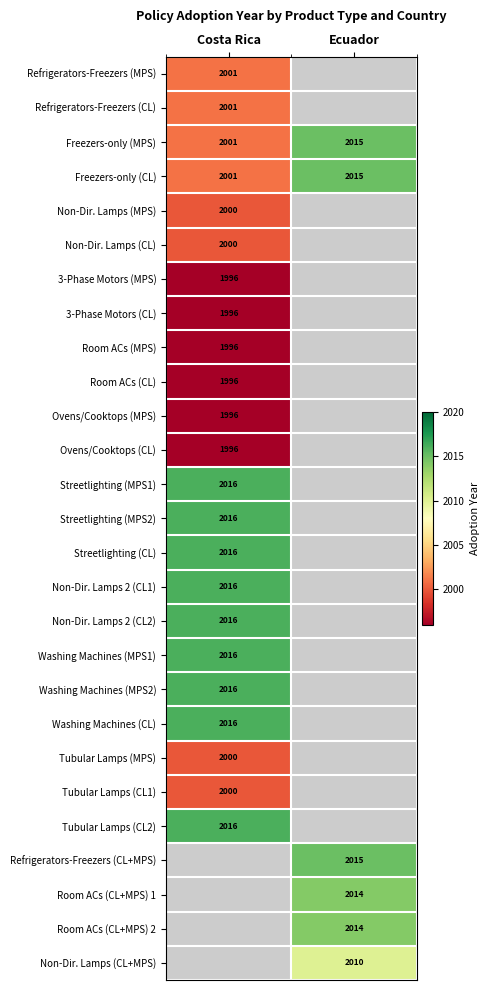

Is it true that Washing Machines (MPS2) equals 2826 at Costa Rica?

False